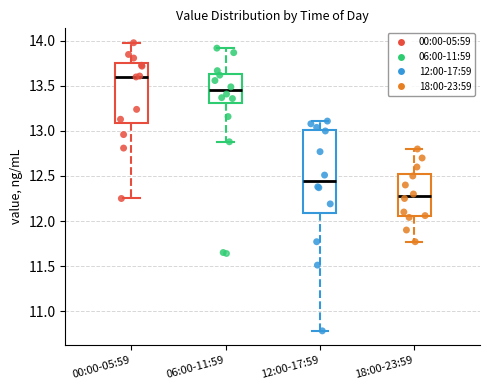

Which box is the tallest, from its lower edge to its upper edge?

12:00-17:59